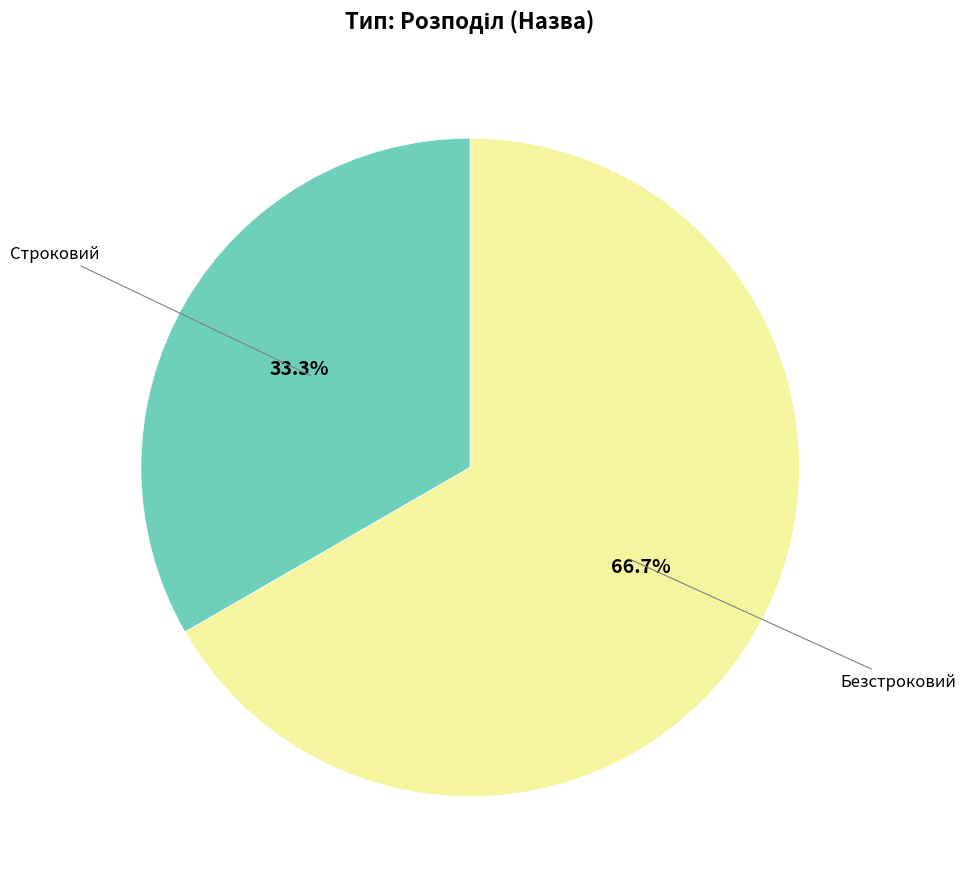

Is there any slice that represents more than half of the pie?

Yes